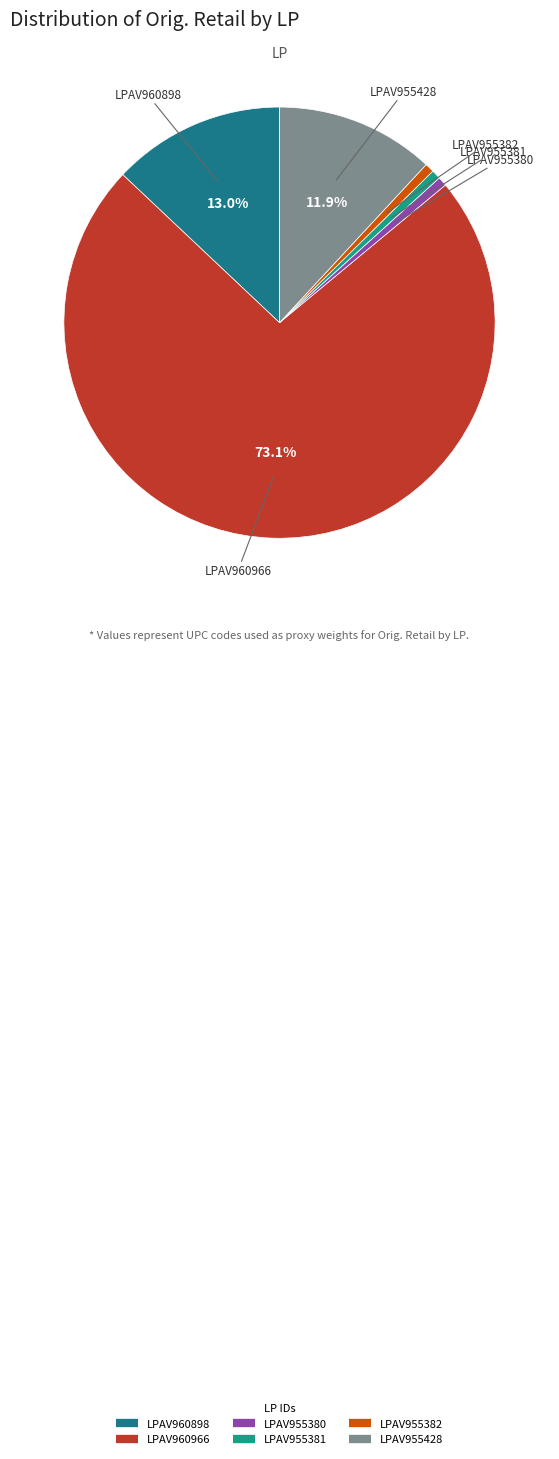

What is the largest slice in the pie chart?

LPAV960966